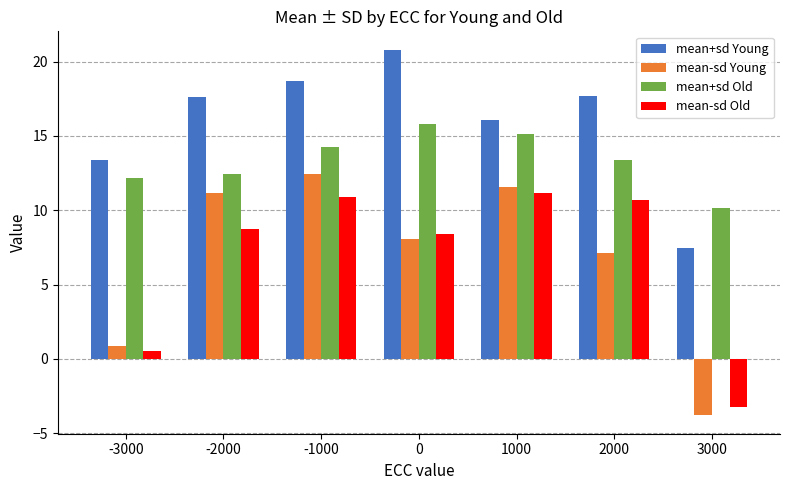

Between 1000 and 2000, which series saw the biggest shift?

mean-sd Young